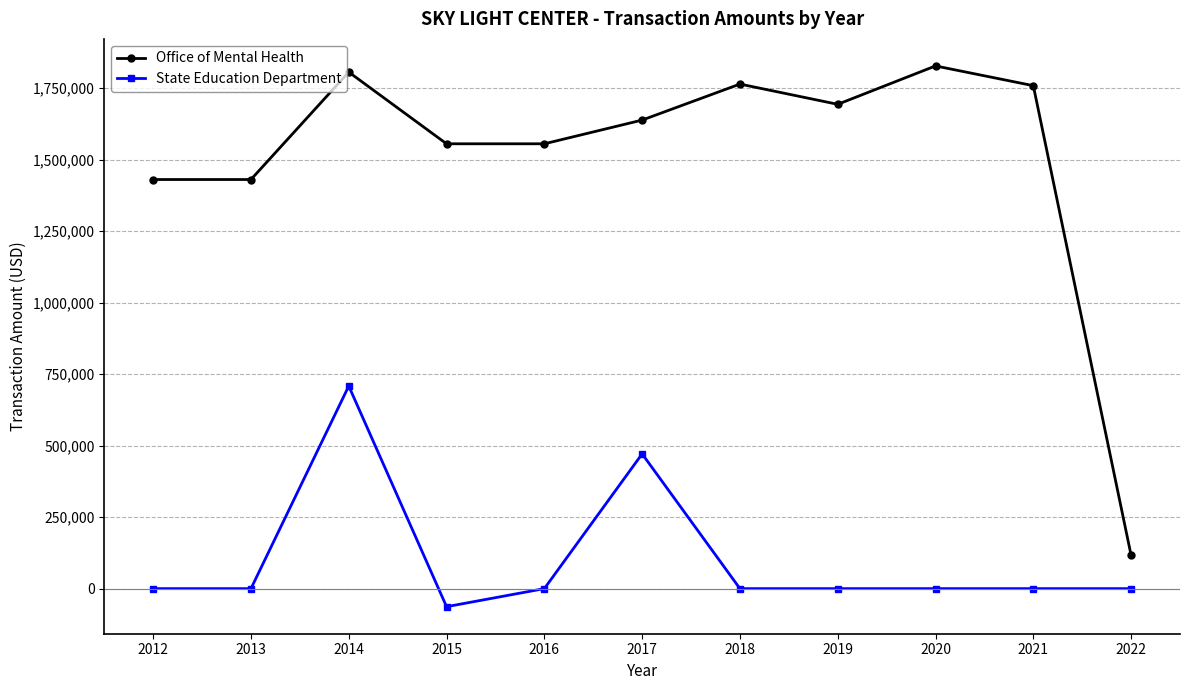

What are all the series names shown in the legend?

Office of Mental Health, State Education Department